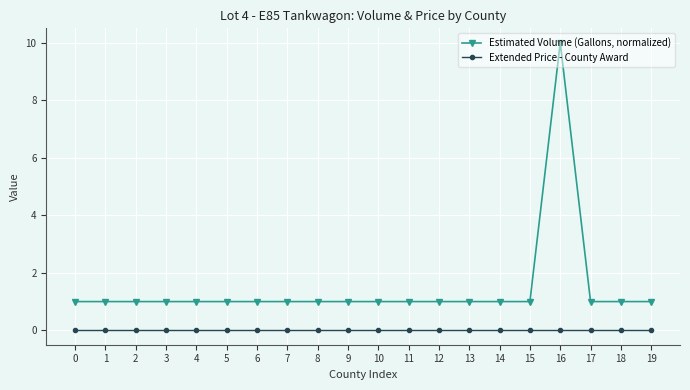

Reading left to right, transcribe all the data shown in this chart.

Estimated Volume (Gallons, normalized): 1	1	1	1	1	1	1	1	1	1	1	1	1	1	1	1	10	1	1	1
Extended Price - County Award: 0	0	0	0	0	0	0	0	0	0	0	0	0	0	0	0	0	0	0	0